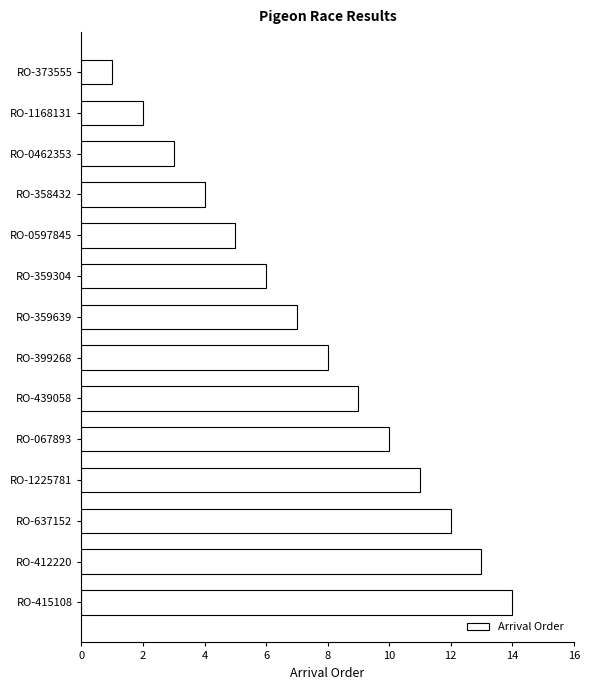

Rank the categories by value from highest to lowest.

RO-415108, RO-412220, RO-637152, RO-1225781, RO-067893, RO-439058, RO-399268, RO-359639, RO-359304, RO-0597845, RO-358432, RO-0462353, RO-1168131, RO-373555